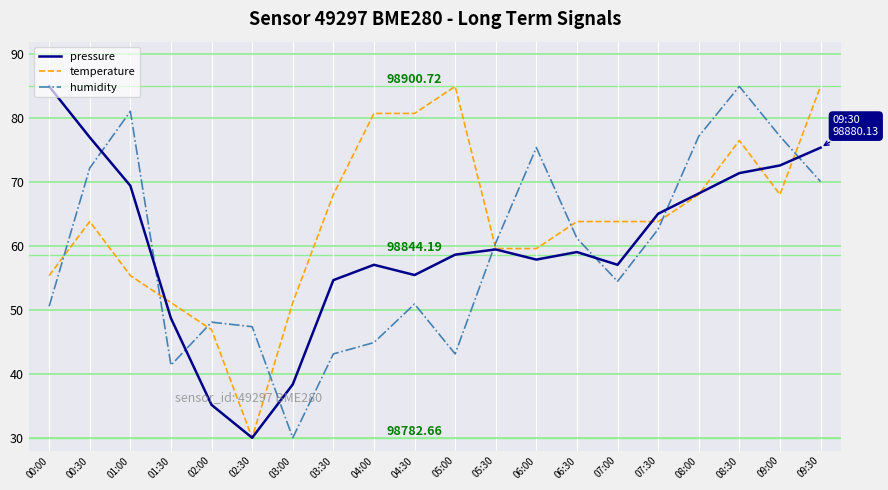

At which category does pressure reach its first local peak?

04:00